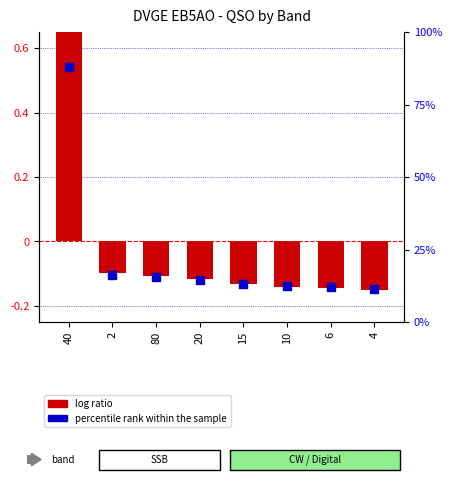

Which series contains the highest Y value?

log ratio